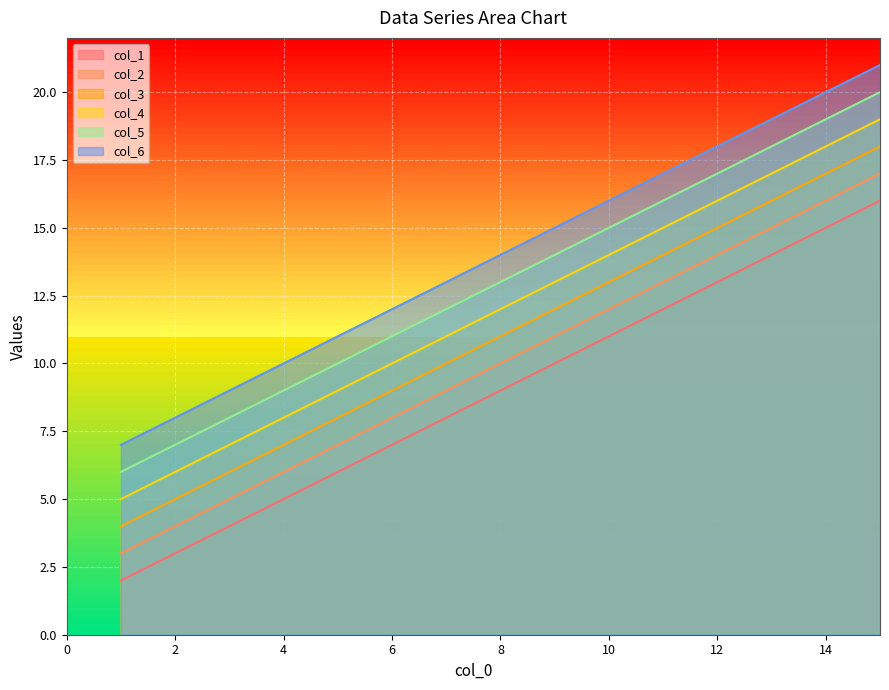

The value of col_1 at 12 is 8. True or false?

False